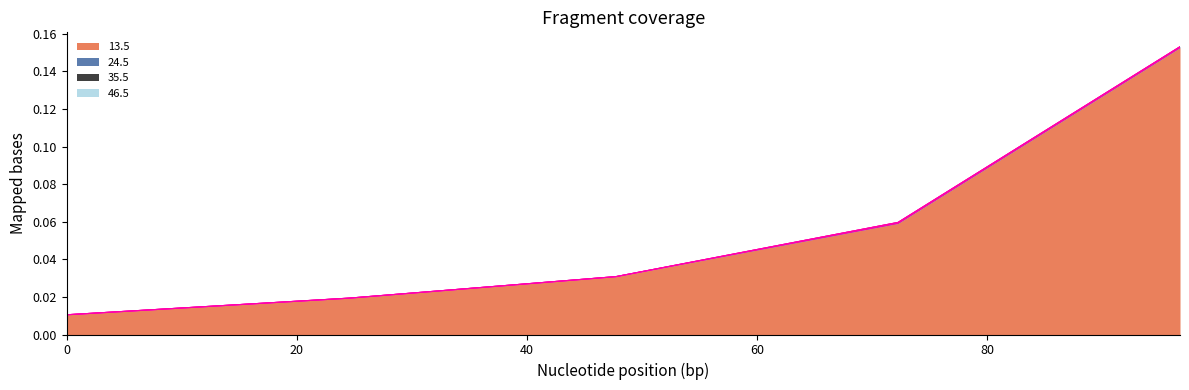

Does the chart have visible grid lines?

No